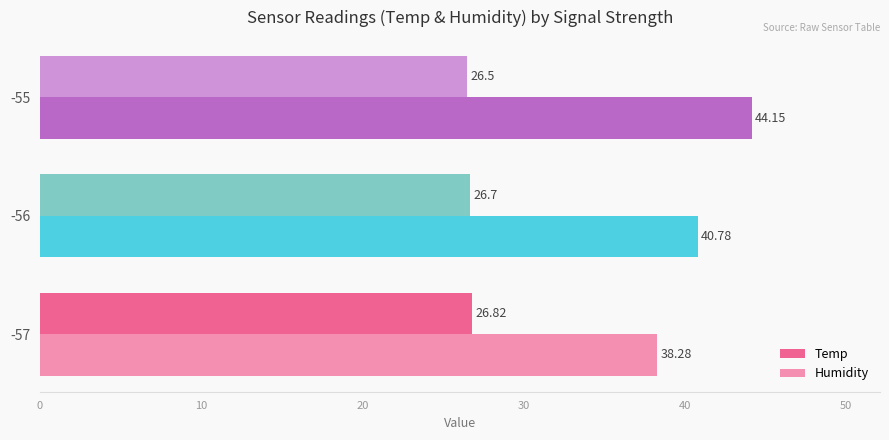

What is the sum of the Temp values at -56 and -57?

53.5